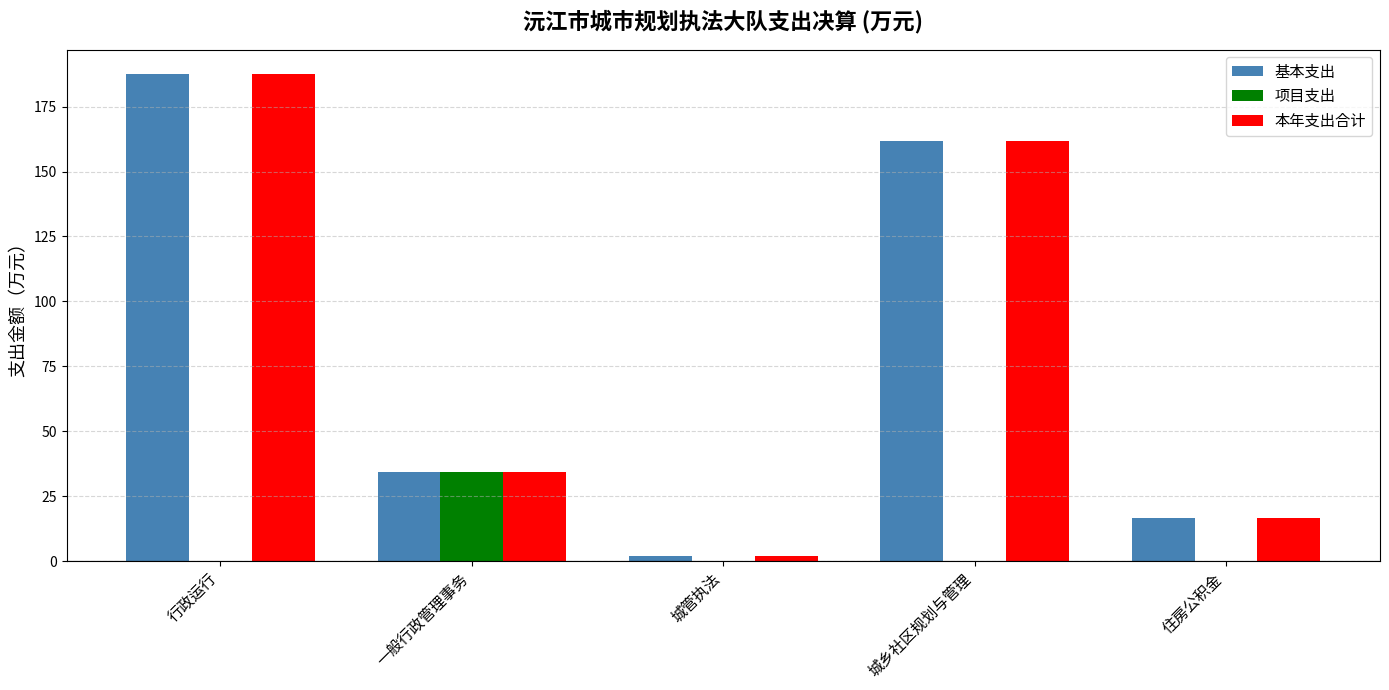

Read the 基本支出 value at 城乡社区规划与管理.

161.8